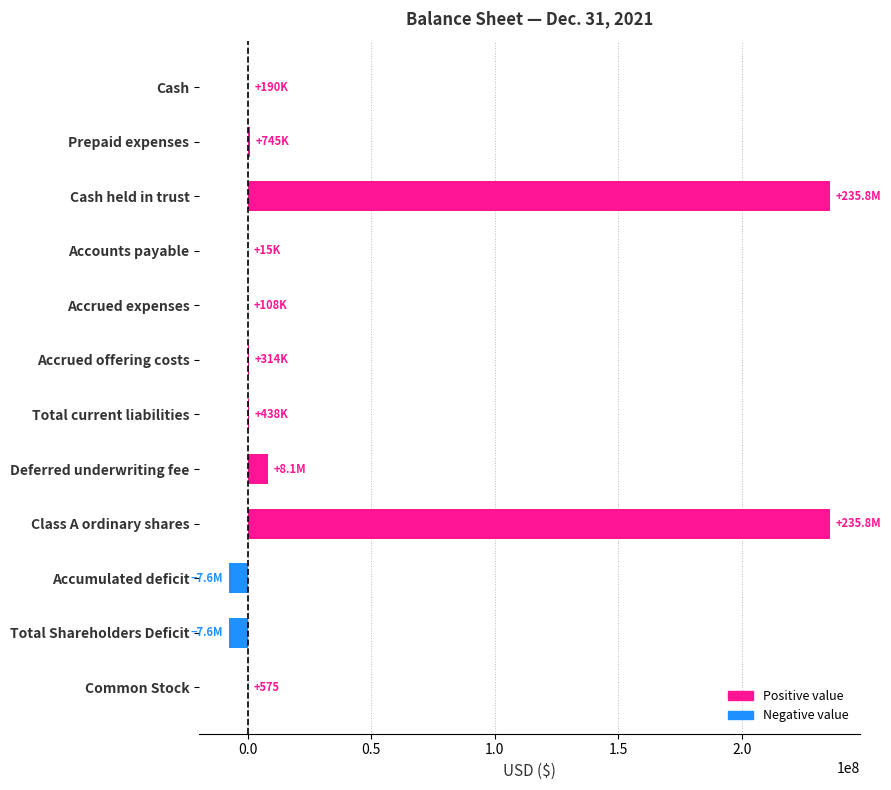

Between Accumulated deficit and Cash, which is larger?

Cash